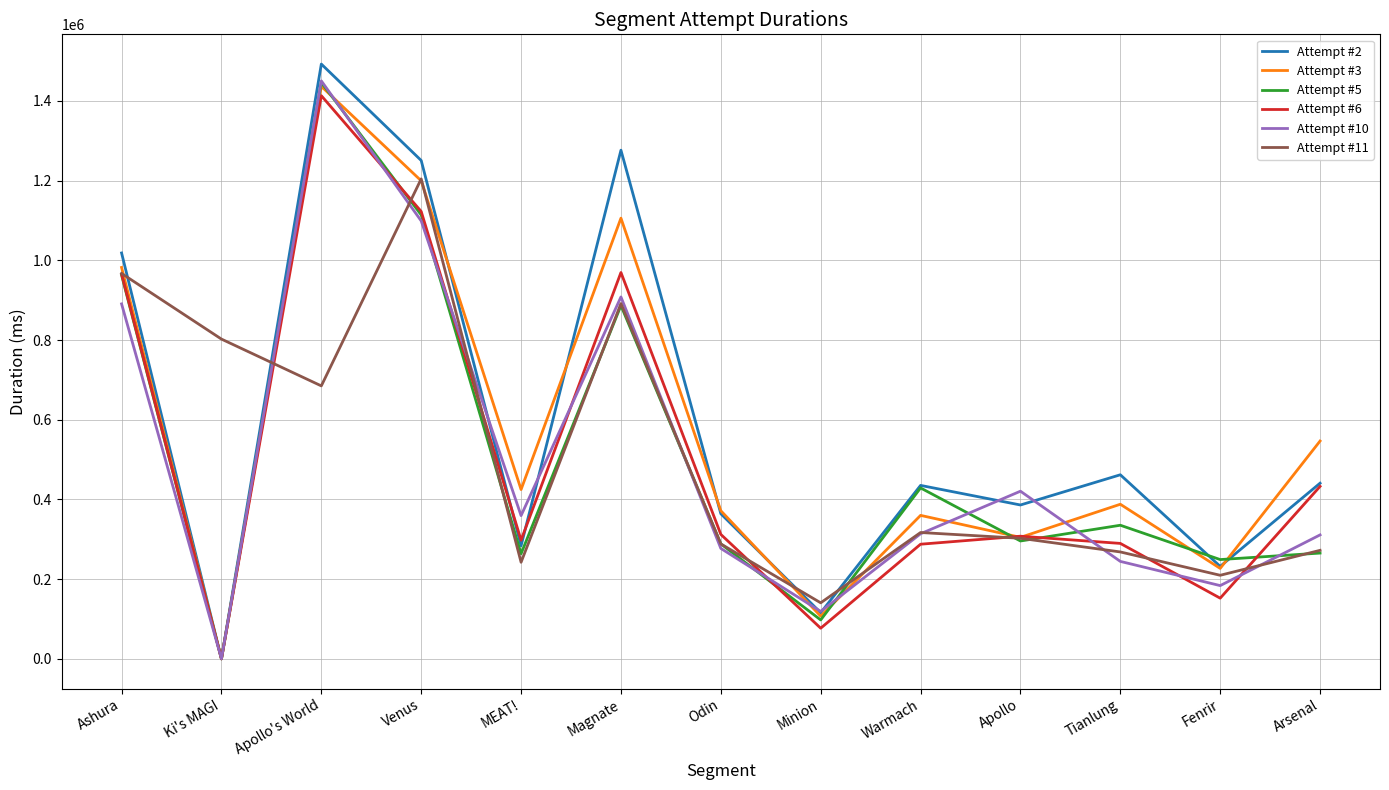

Which series changed the most between Odin and Fenrir?

Attempt #6